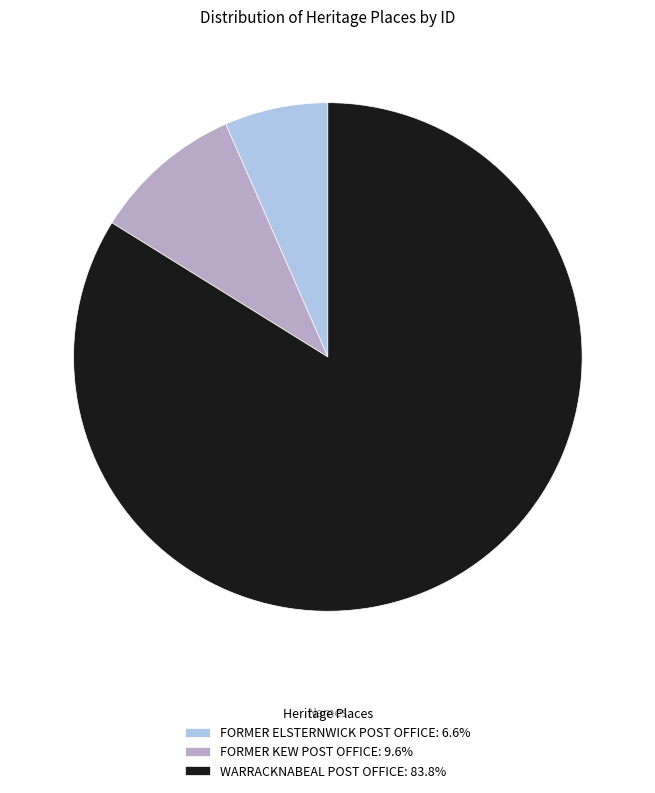

The FORMER KEW POST OFFICE slice represents 10% of the pie. True or false?

True